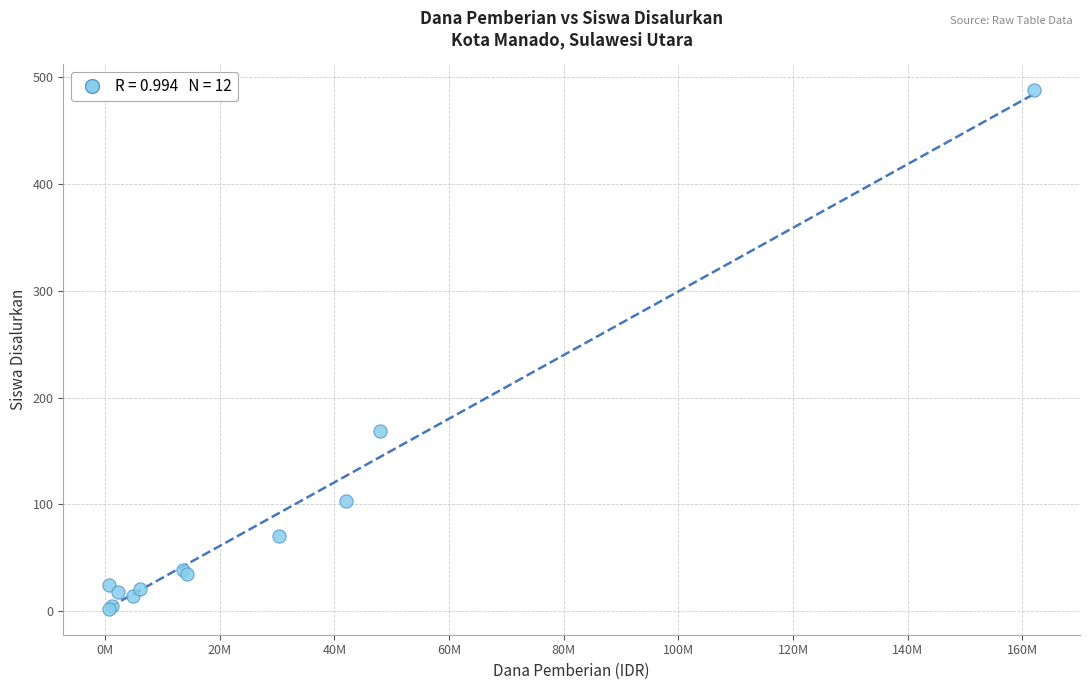

What Y value in the scatter plot is closest to 245?

169